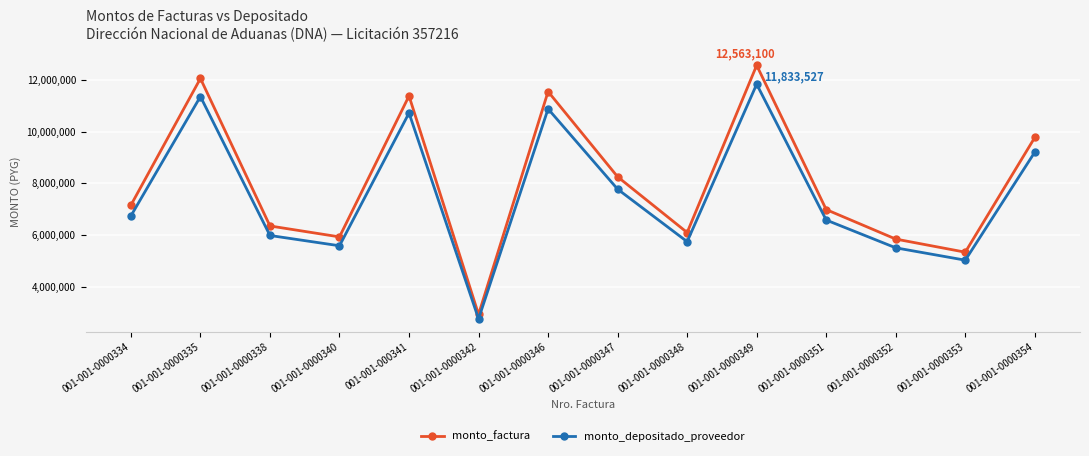

At how many categories does at least one series exceed 3091647?

13